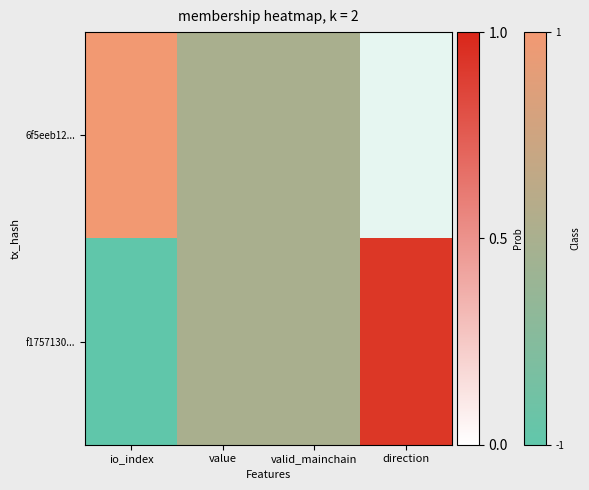

How many positive values does the f1757130... series have?

1